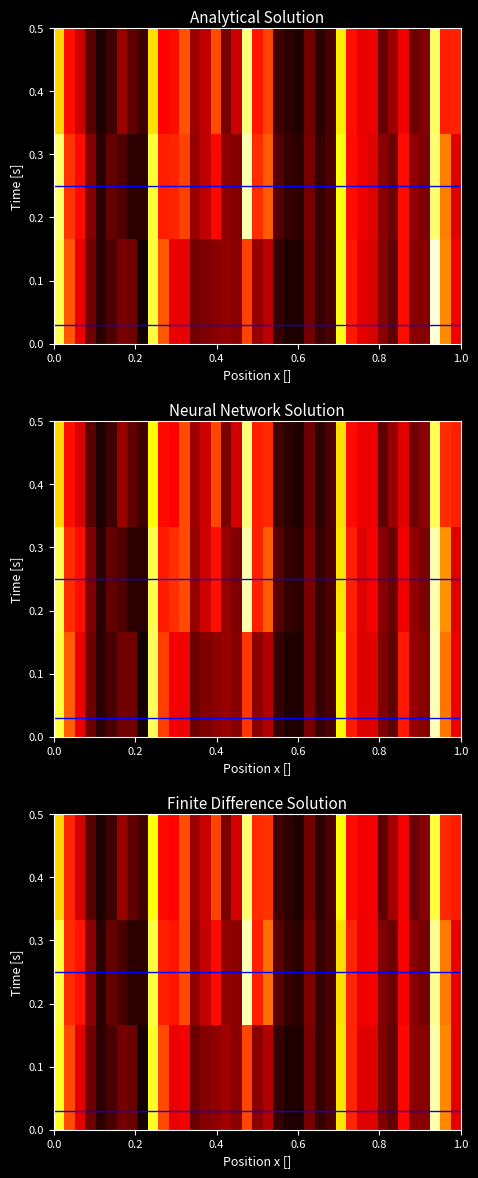

What is the total value across all series at 0.6?

0.5